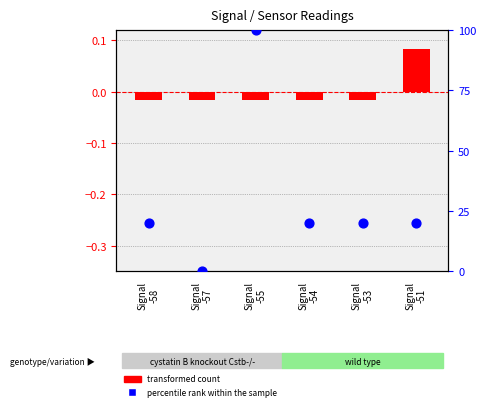

What are all the series names shown in the legend?

transformed count, percentile rank within the sample